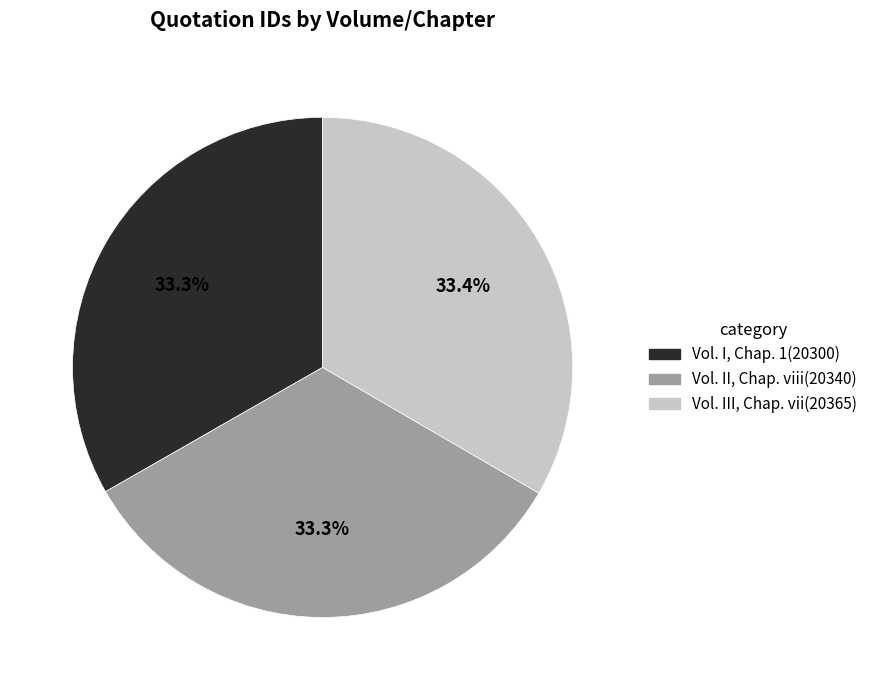

To the nearest percent, what portion does Vol. I, Chap. 1 represent?

33%